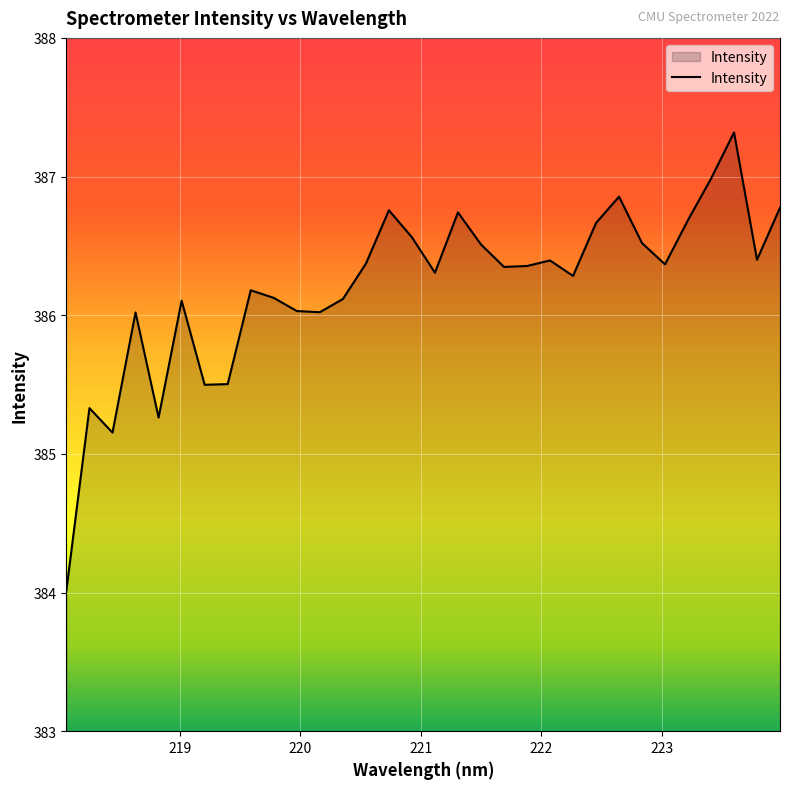

What is the difference between the maximum and minimum values?

3.3